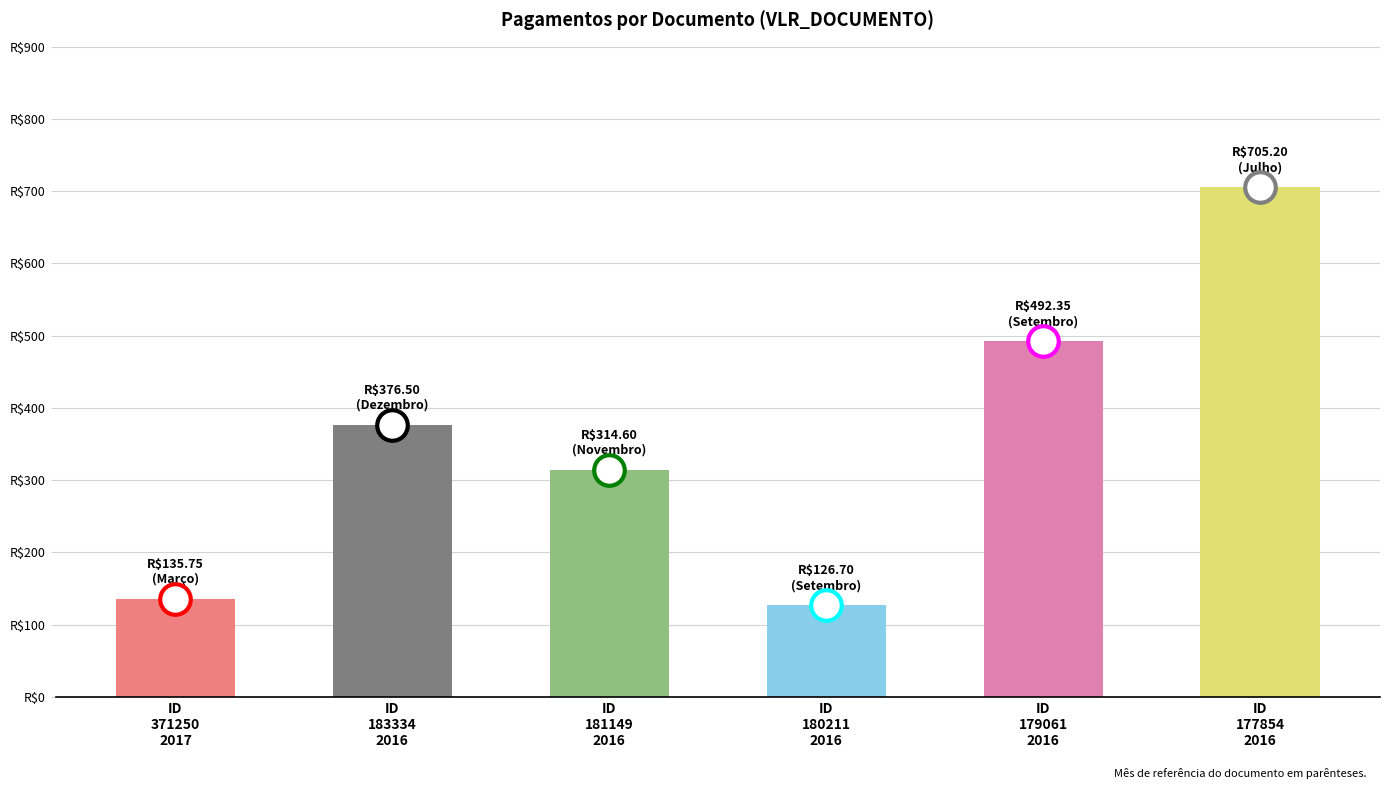

Is it true that the value at ID
183334
2016 is 140.8?

False